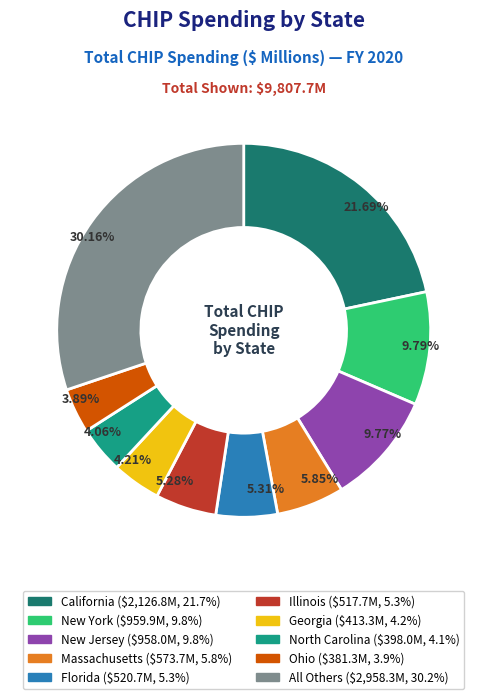

Is there any slice that represents more than half of the pie?

No